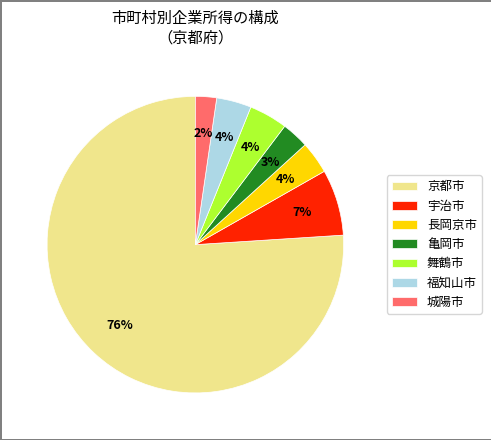

To the nearest percent, what is the combined percentage of 亀岡市 and 宇治市?

10%